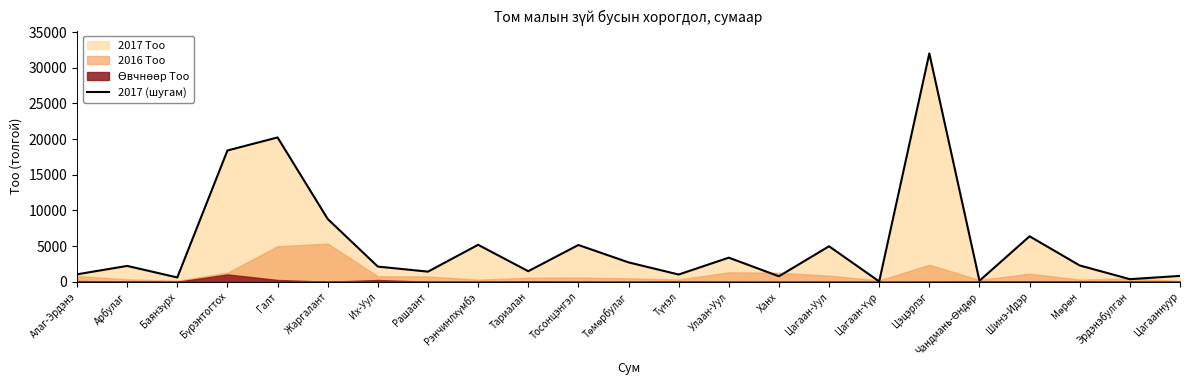

Reading right to left, transcribe all the data shown in this chart.

820	365	2283	6376	140	32025	43	4976	770	3379	1015	2719	5155	1481	5184	1419	2128	8804	20236	18408	604	2223	1043